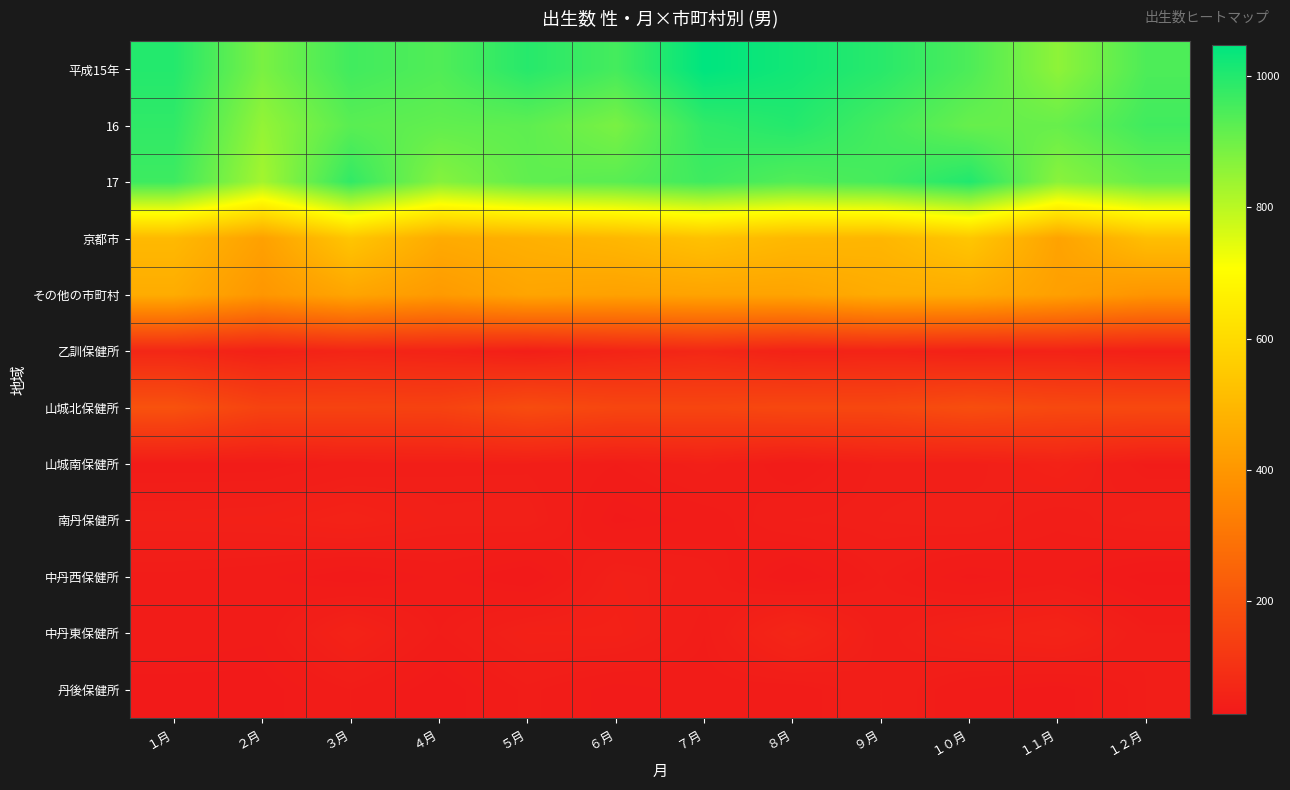

Reading left to right, list all the values displayed in this chart.

平成15年: １月=999	２月=885	３月=960	４月=939	５月=995	６月=955	７月=1048	８月=1022	９月=993	１０月=944	１１月=858	１２月=944
16: １月=983	２月=851	３月=928	４月=917	５月=922	６月=885	７月=981	８月=999	９月=956	１０月=910	１１月=909	１２月=961
17: １月=965	２月=829	３月=981	４月=869	５月=918	６月=928	７月=964	８月=937	９月=955	１０月=1003	１１月=863	１２月=911
京都市: １月=502	２月=430	３月=539	４月=459	５月=476	６月=496	７月=526	８月=499	９月=493	１０月=542	１１月=436	１２月=518
その他の市町村: １月=463	２月=399	３月=442	４月=410	５月=442	６月=432	７月=438	８月=438	９月=462	１０月=461	１１月=427	１２月=393
乙訓保健所: １月=69	２月=52	３月=63	４月=58	５月=45	６月=60	７月=71	８月=55	９月=59	１０月=52	１１月=56	１２月=49
山城北保健所: １月=196	２月=152	３月=152	４月=150	５月=179	６月=162	７月=160	８月=167	９月=166	１０月=184	１１月=170	１２月=169
山城南保健所: １月=38	２月=38	３月=43	４月=45	５月=45	６月=40	７月=48	８月=36	９月=47	１０月=46	１１月=55	１２月=39
南丹保健所: １月=50	２月=51	３月=56	４月=49	５月=50	６月=33	７月=37	８月=46	９月=48	１０月=50	１１月=43	１２月=50
中丹西保健所: １月=39	２月=37	３月=31	４月=37	５月=30	６月=50	７月=44	８月=30	９月=42	１０月=33	１１月=37	１２月=28
中丹東保健所: １月=39	２月=37	３月=57	４月=40	５月=52	６月=53	７月=40	８月=67	９月=44	１０月=54	１１月=60	１２月=42
丹後保健所: １月=32	２月=32	３月=40	４月=31	５月=41	６月=34	７月=38	８月=37	９月=46	１０月=36	１１月=32	１２月=42